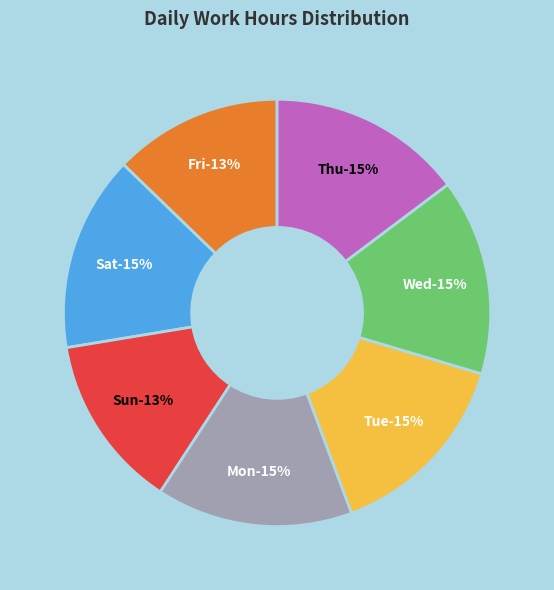

Is Wed (11.09) the majority of the pie?

No